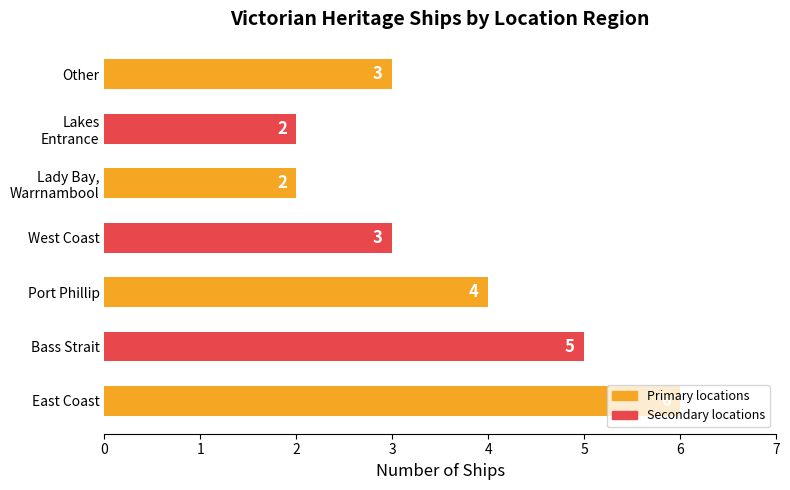

Which label corresponds to the largest value in the chart?

East Coast